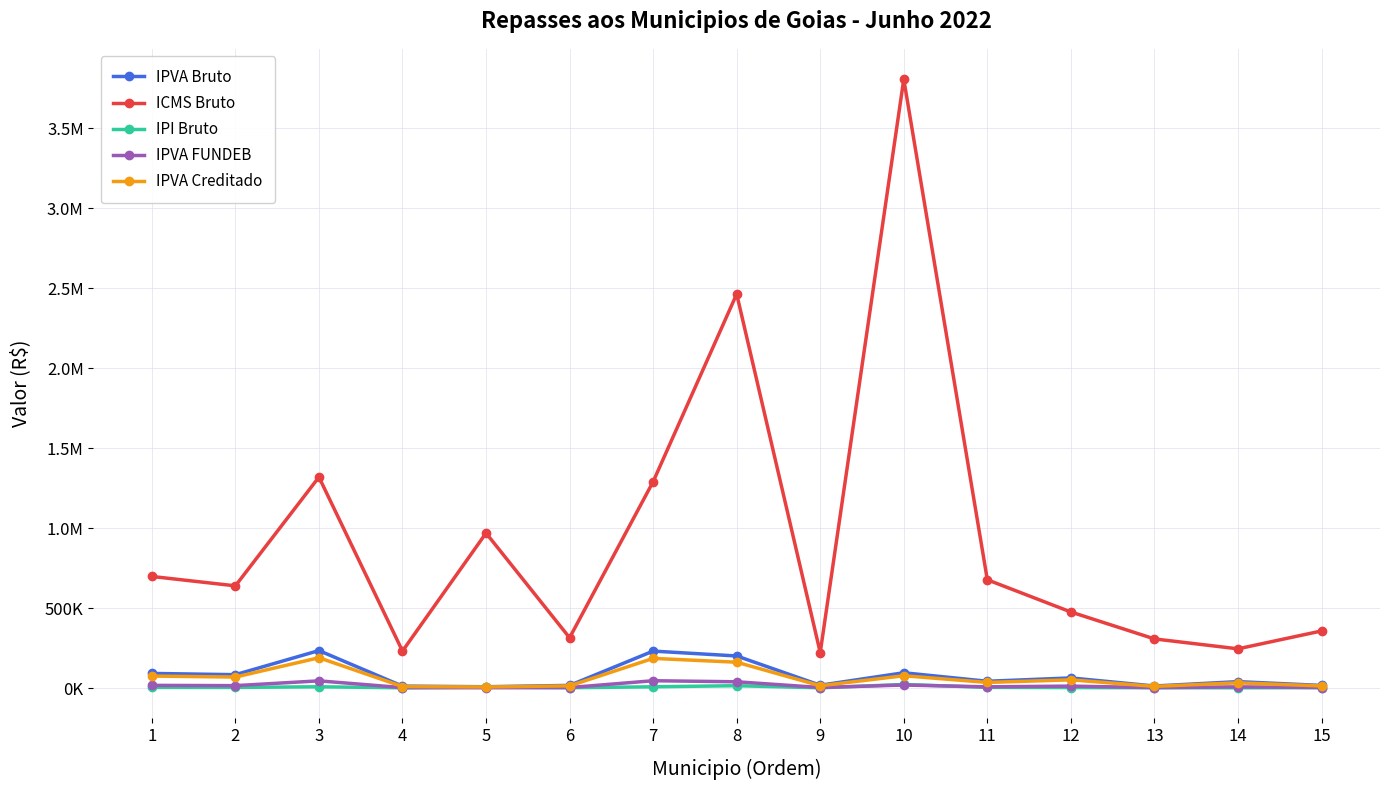

True or false: IPVA FUNDEB has a value of 25802.6 at 7.

False